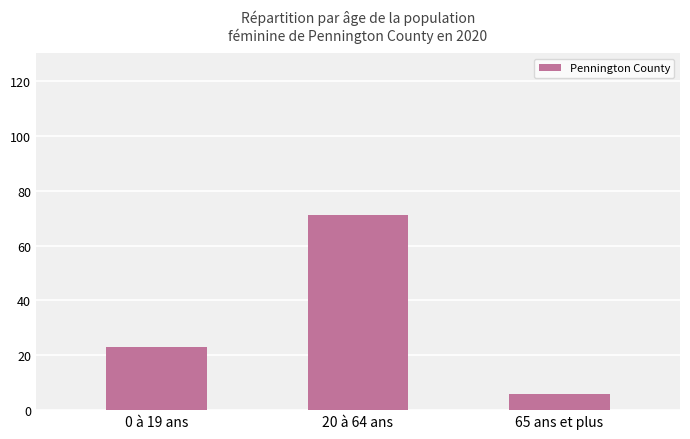

List the labels in order of value, largest first.

20 à 64 ans, 0 à 19 ans, 65 ans et plus